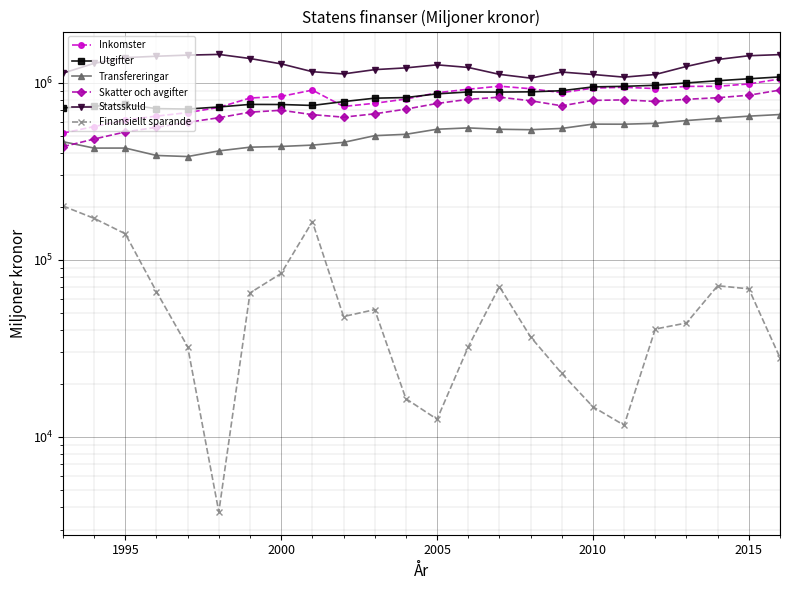

Is the value of Finansiellt sparande at 18 greater than the value of Inkomster at 18?

No